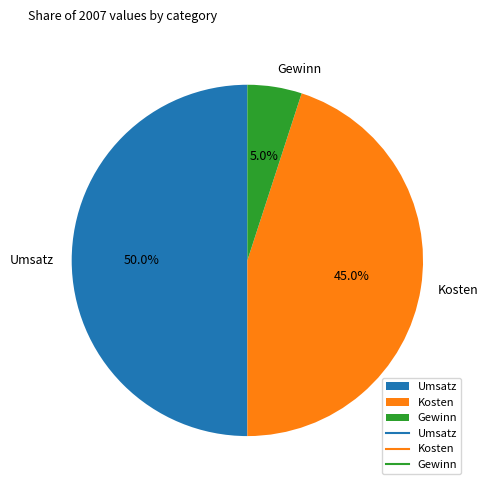

Count the number of slices in the pie.

3